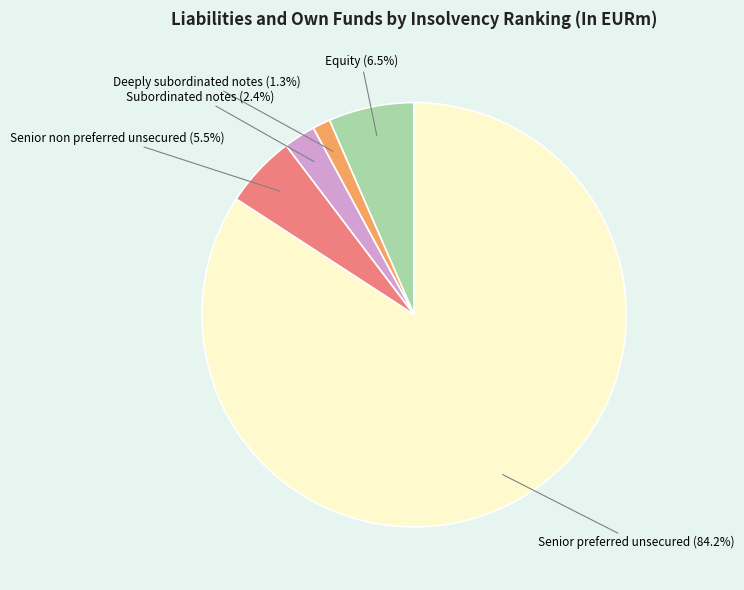

Does Senior non preferred unsecured account for over 50% of the chart?

No